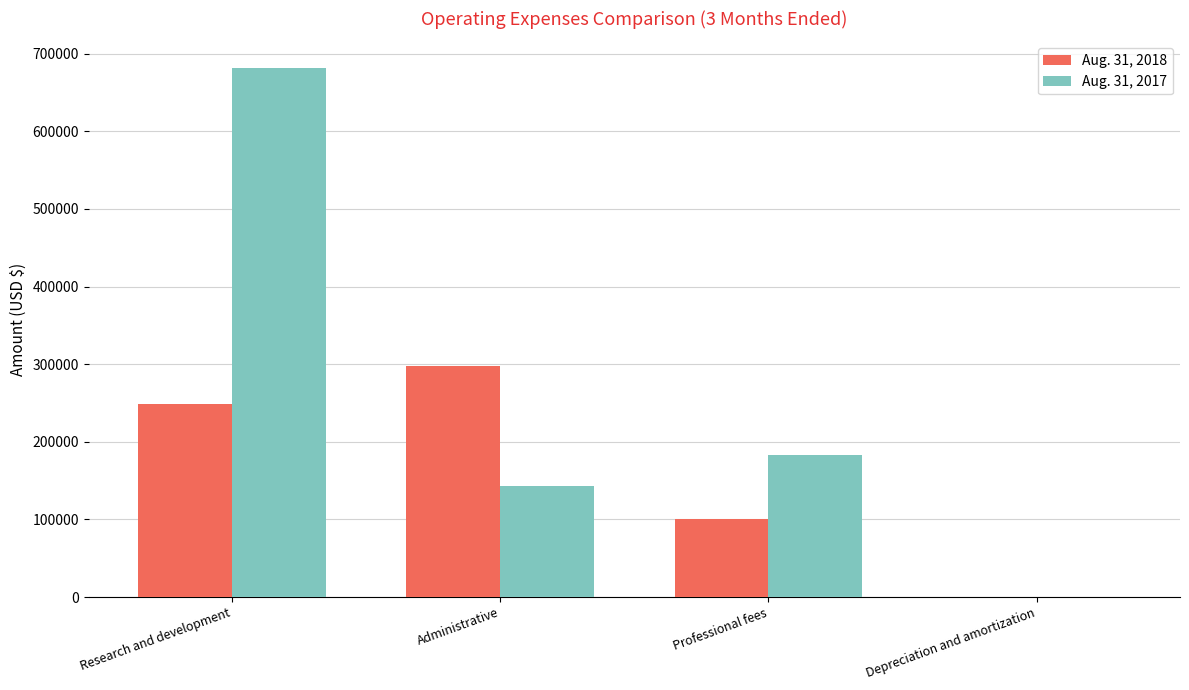

What are all the series names shown in the legend?

Aug. 31, 2018, Aug. 31, 2017